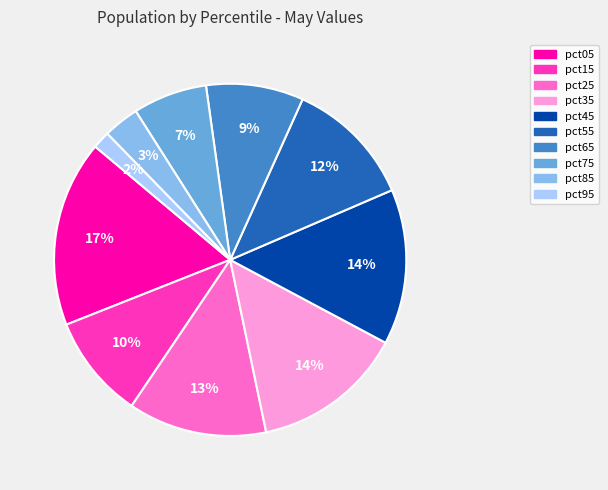

How many segments does this pie chart have?

10